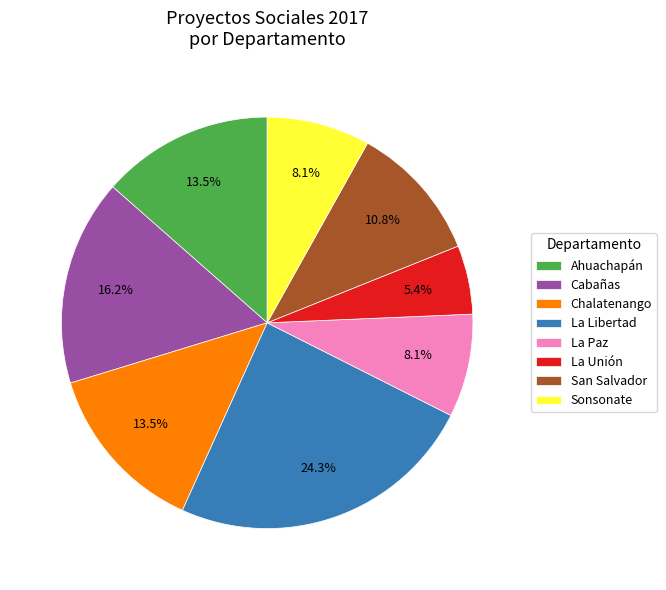

What is the largest slice in the pie chart?

La Libertad